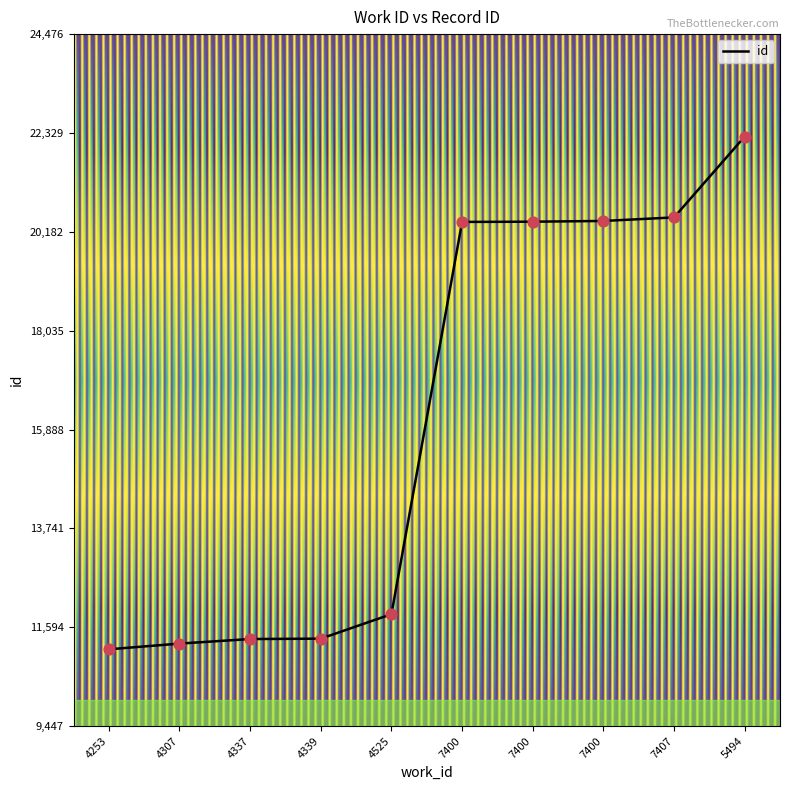

Does the chart have visible grid lines?

No